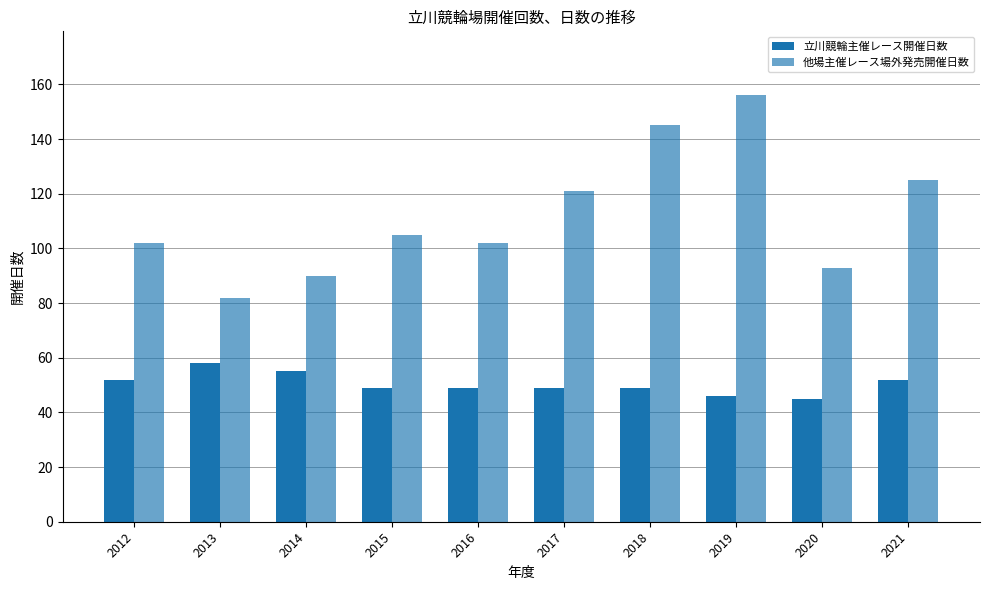

Count the number of categories in the chart.

10